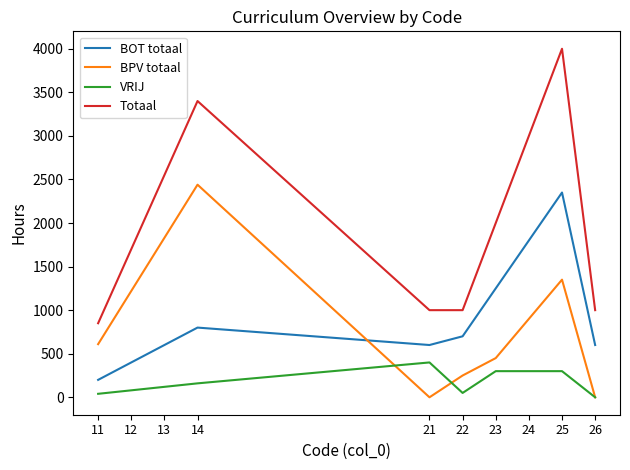

At how many categories does at least one series exceed 3820?

1